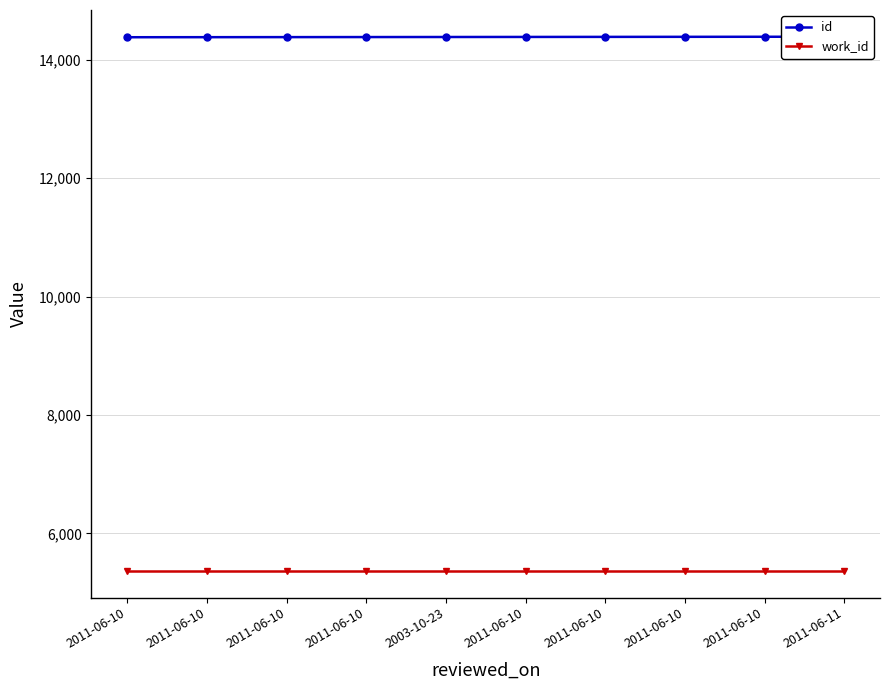

What is the label of the 10th point from the right?

2011-06-10